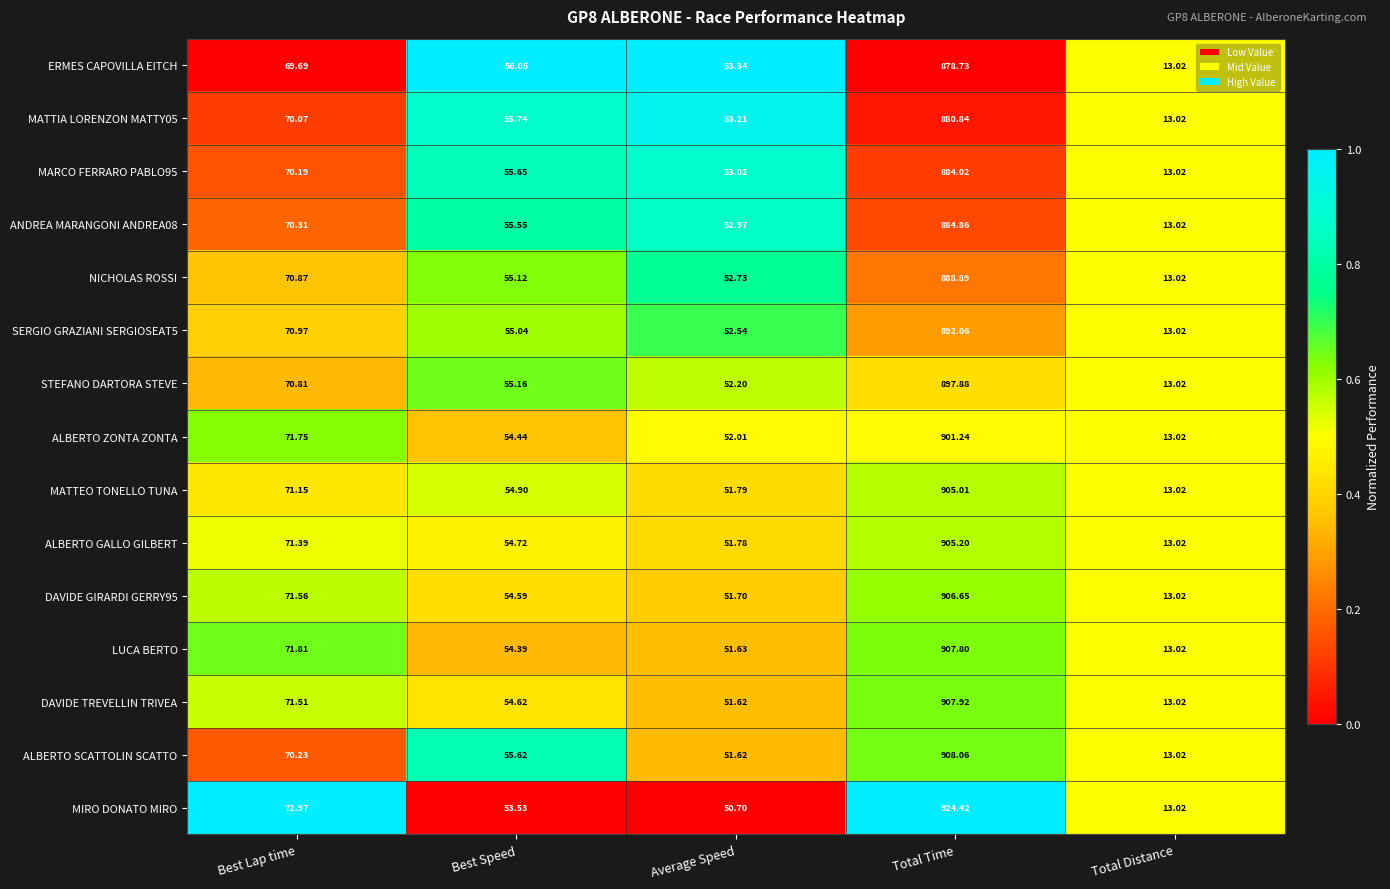

Which series changed the most between Average Speed and Total Time?

MIRO DONATO MIRO